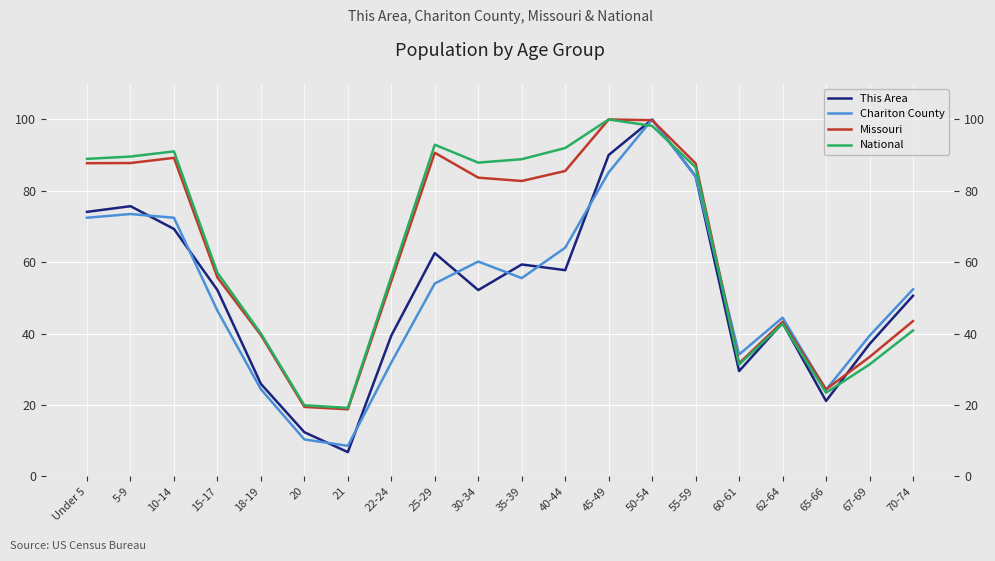

At 45-49, list the series in order from largest to smallest.

Missouri, National, This Area, Chariton County